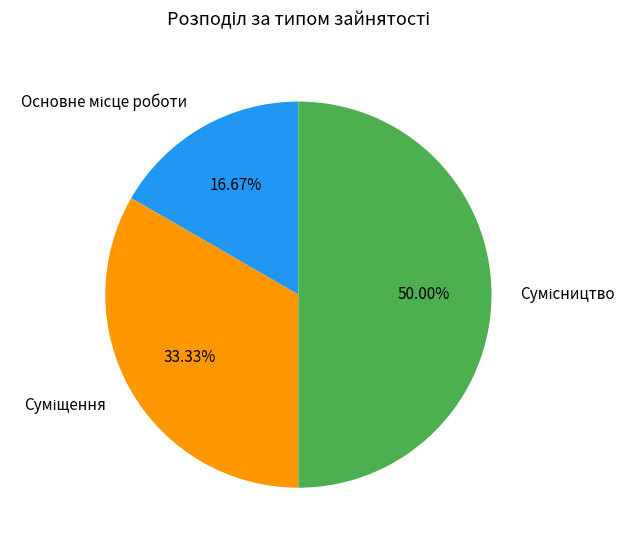

How many segments does this pie chart have?

3